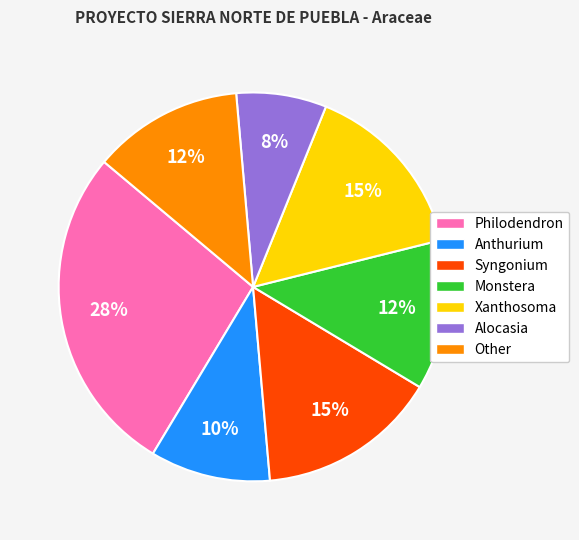

Is there a majority slice in this chart?

No